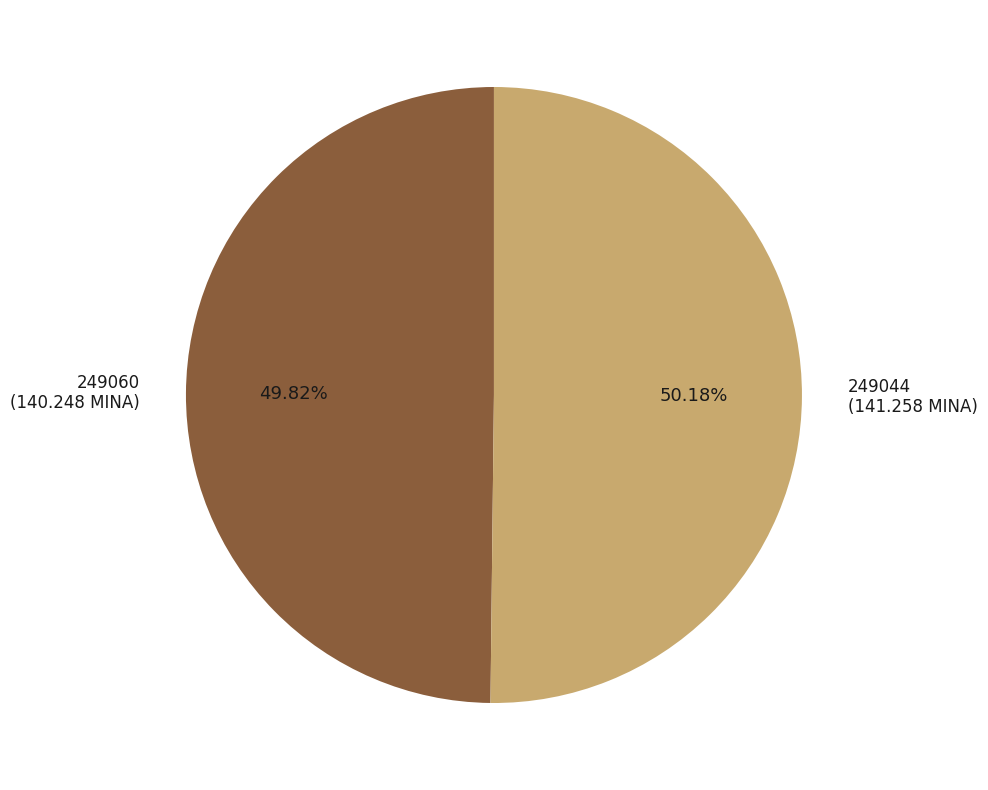

Combined, do 249060 (140.248 MINA) and 249044 (141.258 MINA) account for over 50%?

Yes